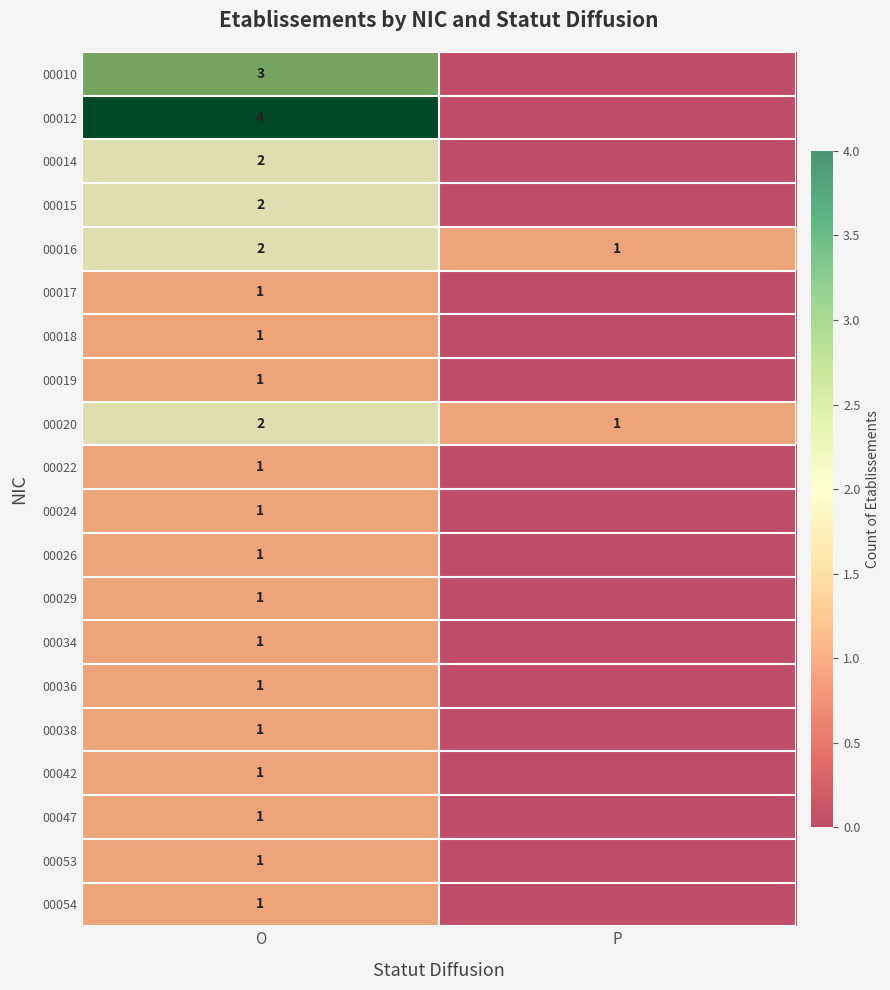

The value of 00016 at P is 1. True or false?

True